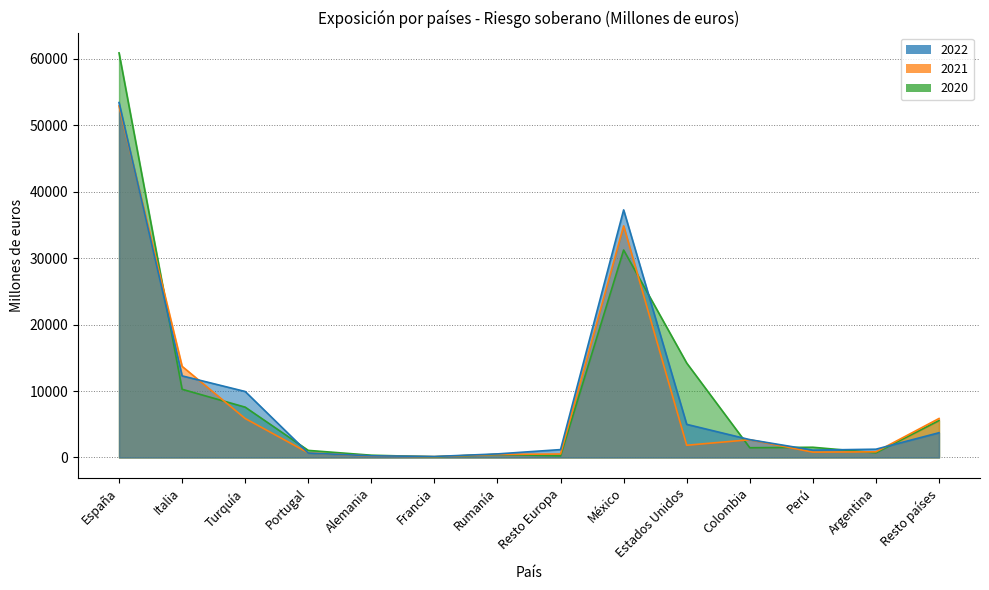

What is the difference between the 2022 values at Portugal and Estados Unidos?

4319